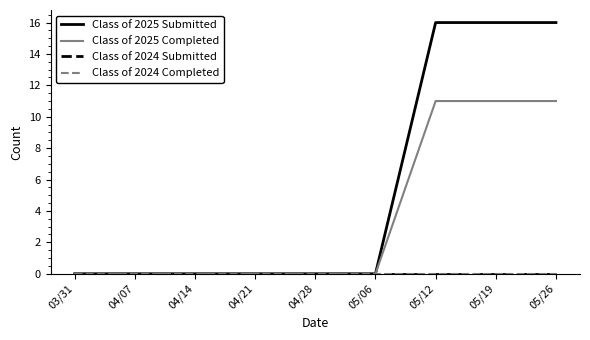

Which series has the largest total across all categories?

Class of 2025 Submitted